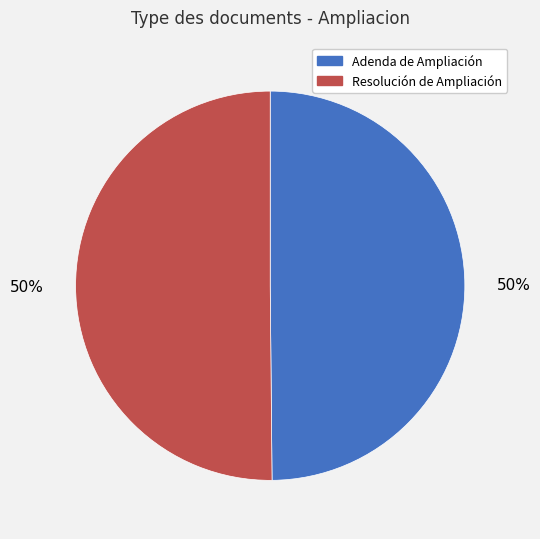

To the nearest percent, what percentage of the pie is Resolución de Ampliación?

50%